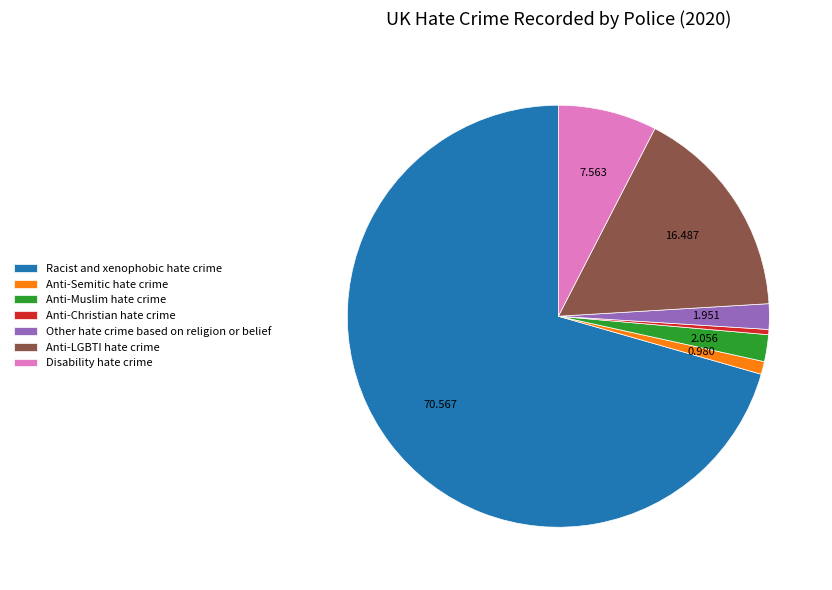

Between Anti-Christian hate crime and Disability hate crime, which is larger?

Disability hate crime